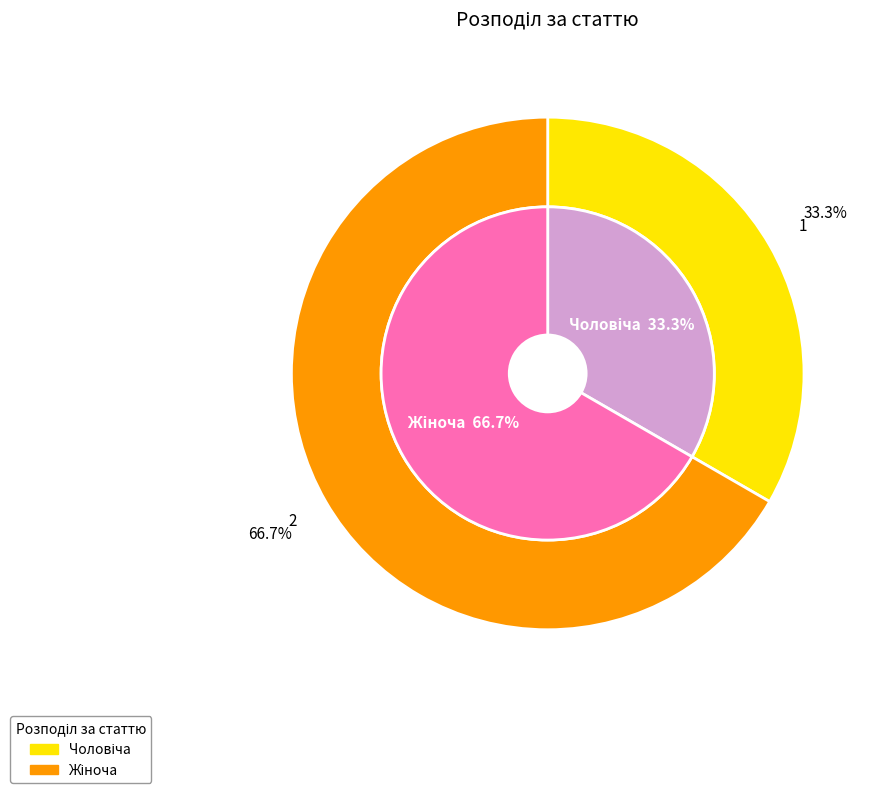

Which category has the biggest portion of the pie?

Жіноча